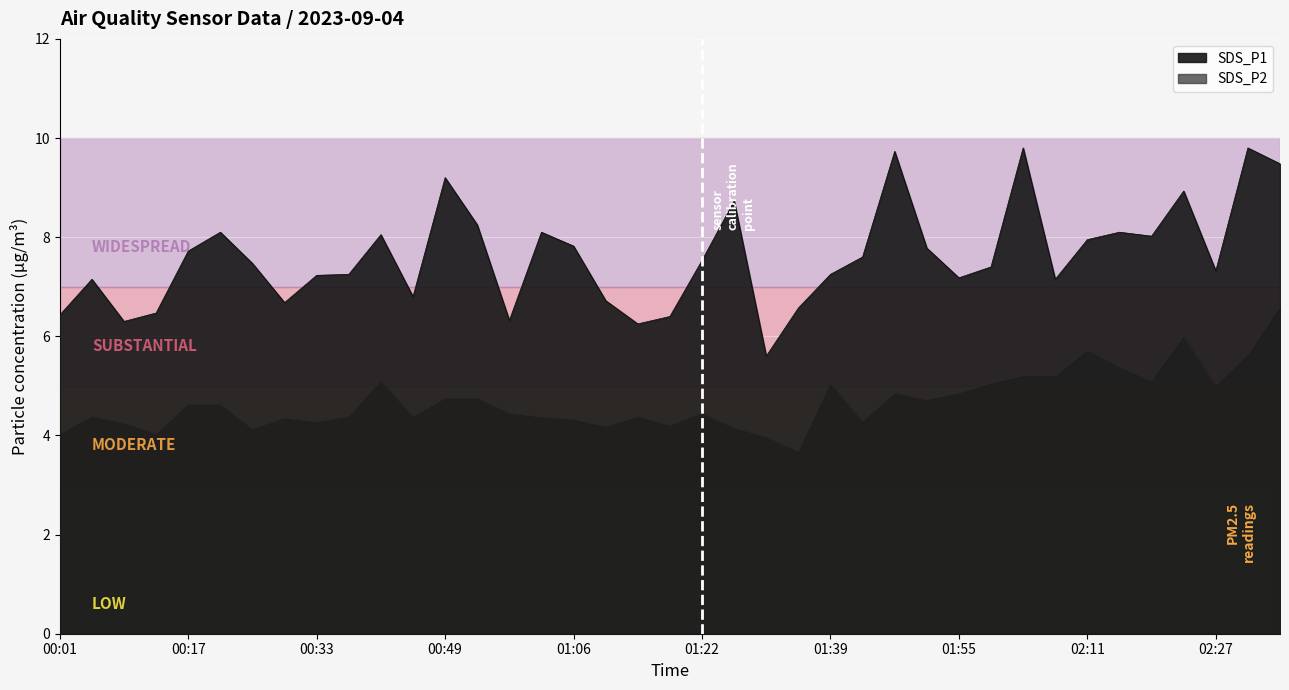

True or false: SDS_P1 and SDS_P2 cross at least once.

False